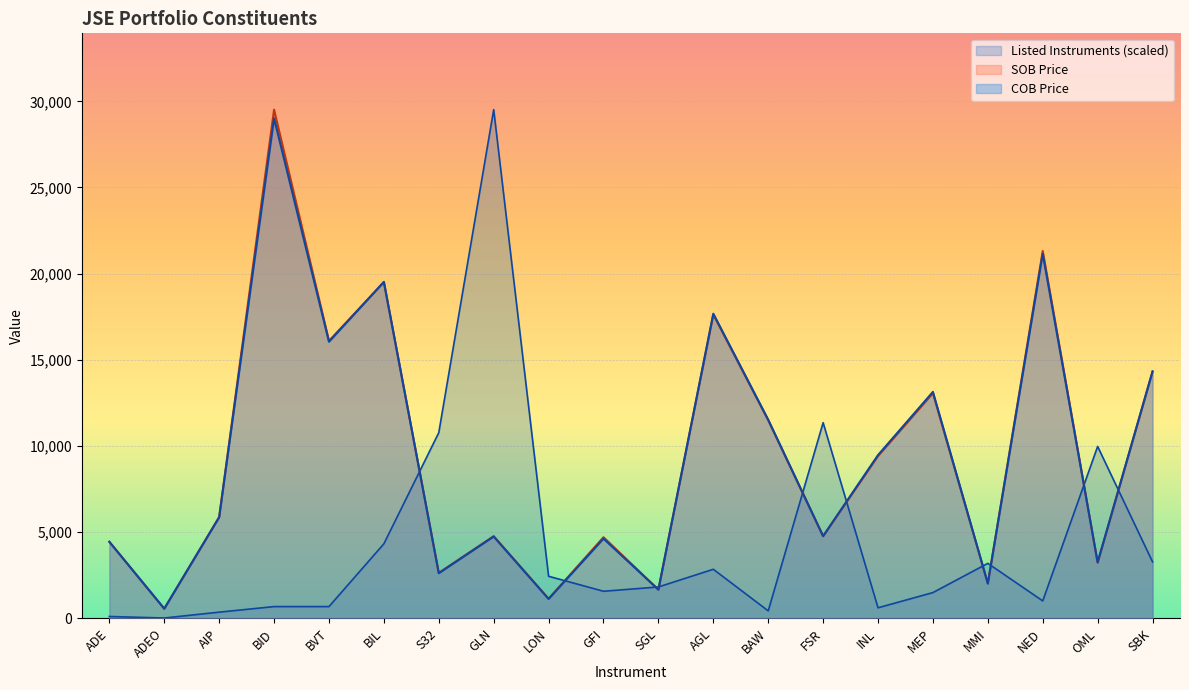

Which label corresponds to the largest value in the chart?

GLN